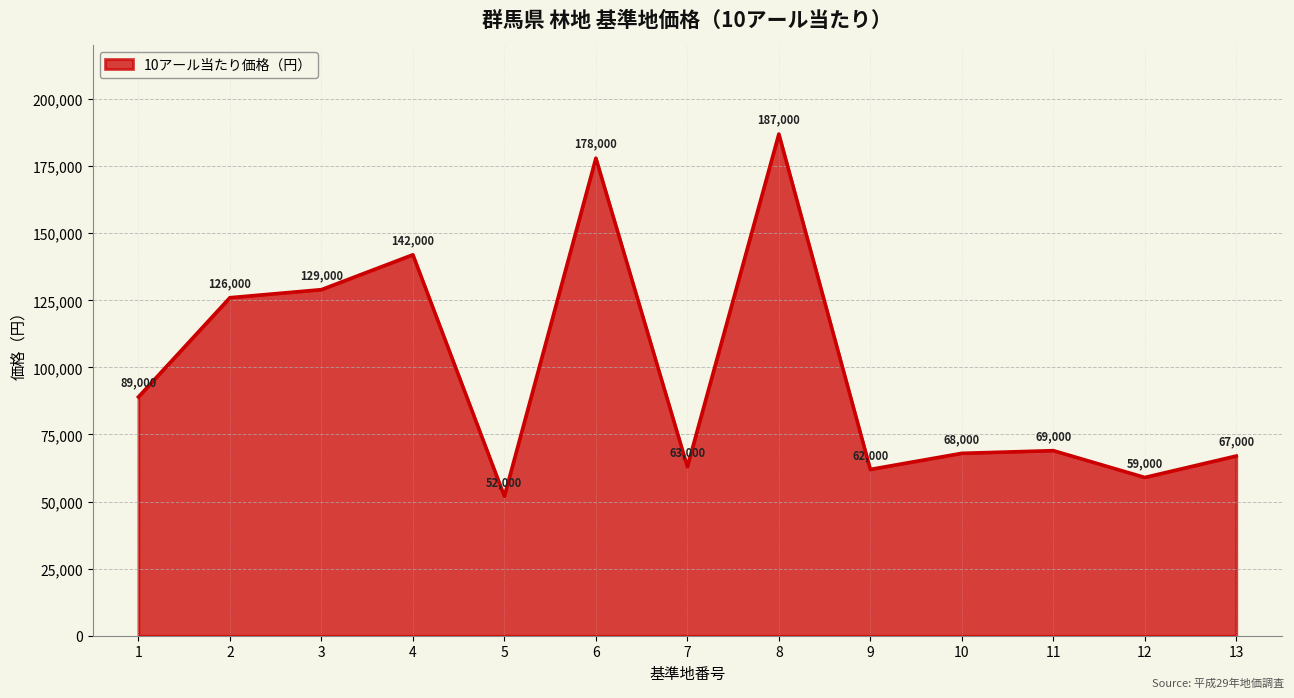

Reading left to right, what are all the values shown in this chart?

89000	126000	129000	142000	52000	178000	63000	187000	62000	68000	69000	59000	67000